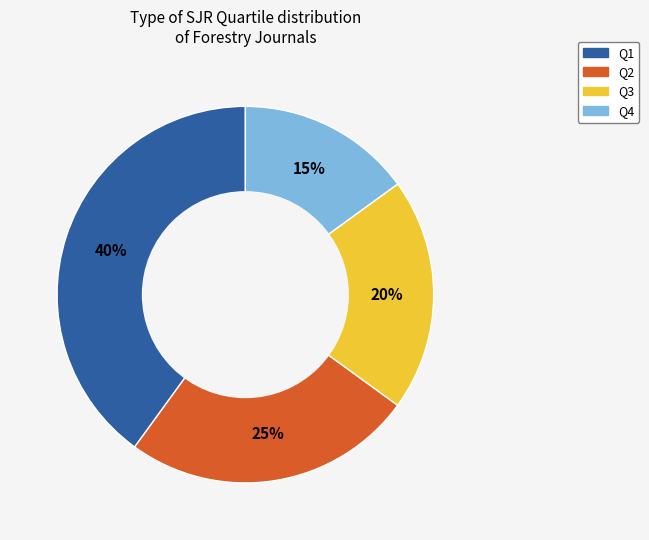

Rank the categories by value from highest to lowest.

Q1, Q2, Q3, Q4